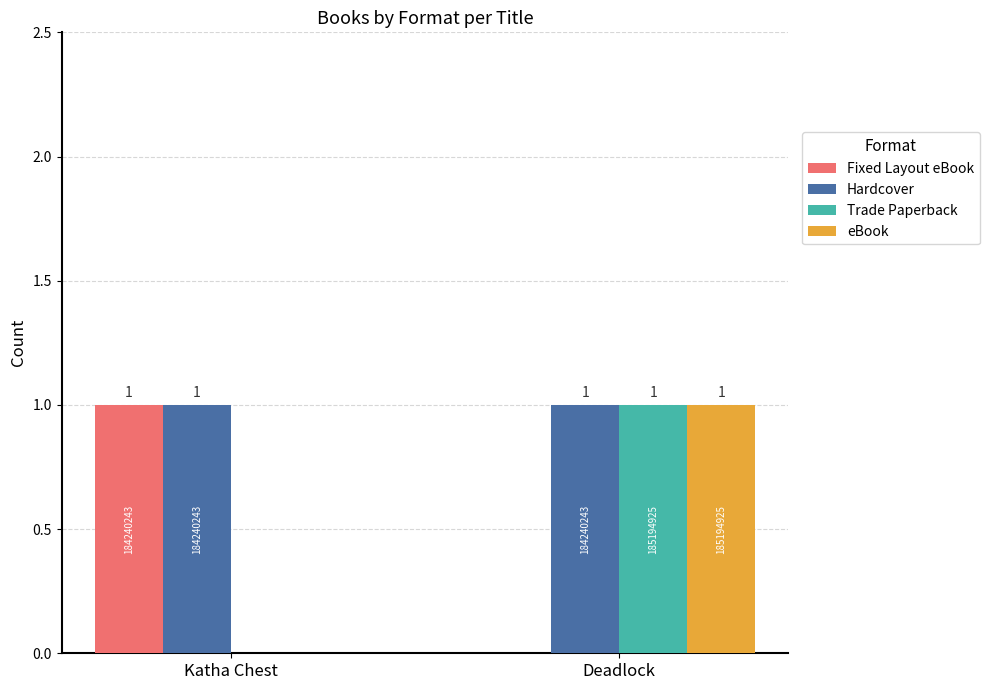

What is the spread (max minus min) of values at Deadlock?

1